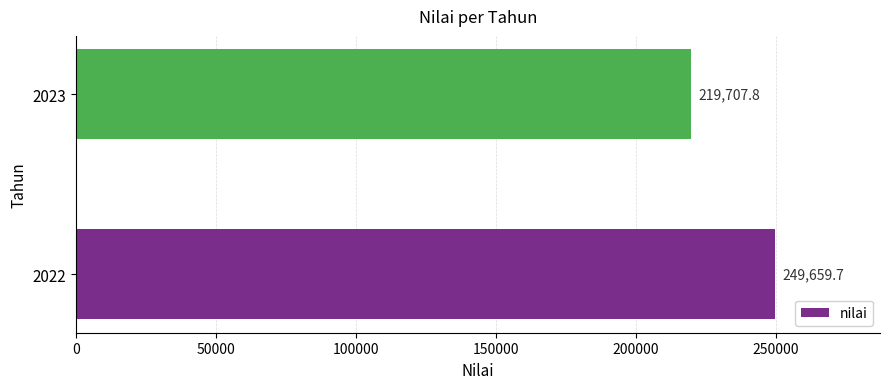

Reading top to bottom, list all the values displayed in this chart.

219707.8	249659.7